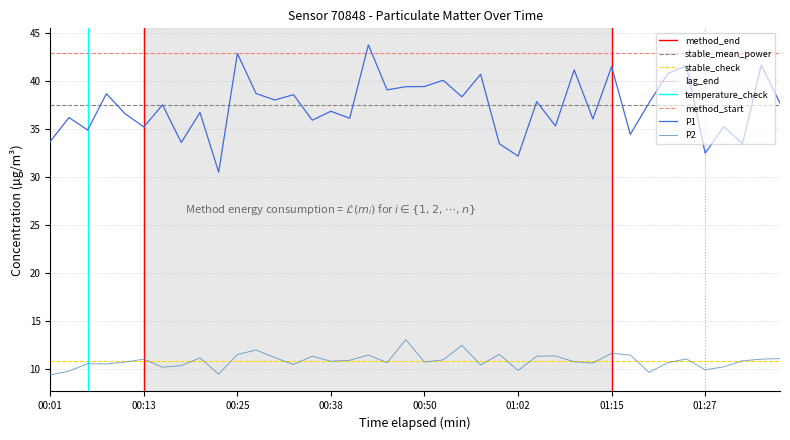

List the series in order of their peak value, highest first.

P1, P2